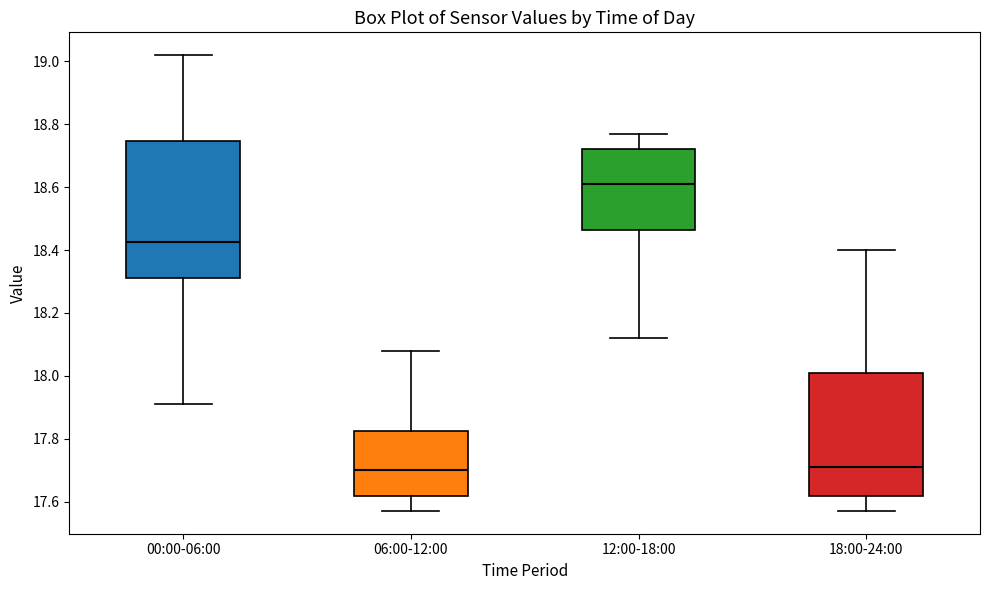

Reading left to right, transcribe this box plot: for each box, give where its median line is, the range the box spans, and where its two whiskers end, as read against the y-axis. The values are not printed on the chart, so give them approximately, as read against the axis.

00:00-06:00: median 18.42, box 18.32 to 18.74, whiskers 17.92 to 19.02
06:00-12:00: median 17.70, box 17.62 to 17.82, whiskers 17.58 to 18.08
12:00-18:00: median 18.62, box 18.46 to 18.72, whiskers 18.12 to 18.78
18:00-24:00: median 17.72, box 17.62 to 18.02, whiskers 17.58 to 18.40